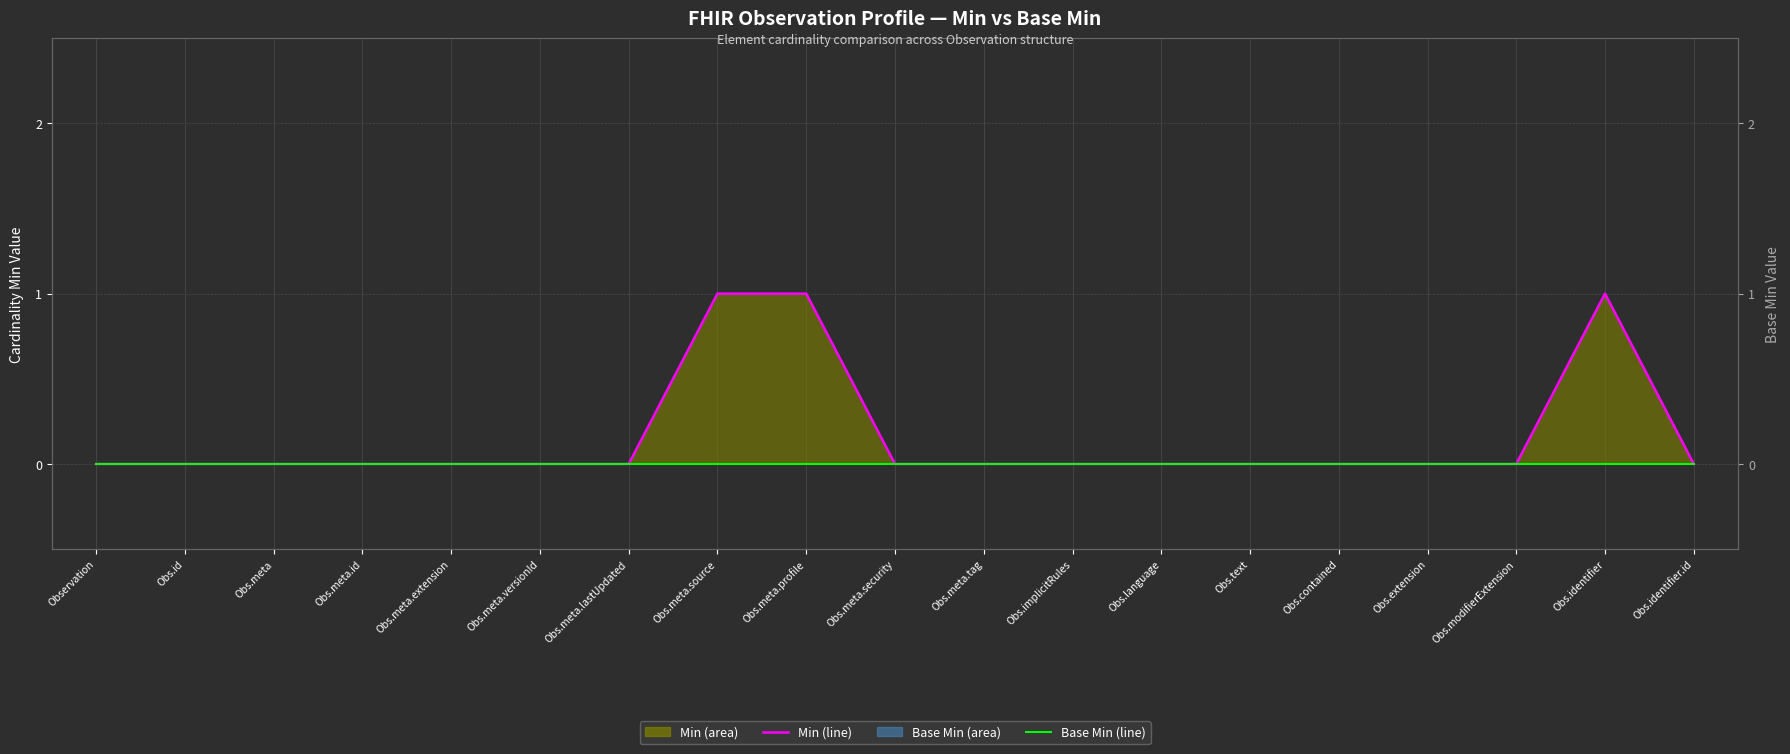

True or false: Base Min (line) and Min (line) cross at least once.

False